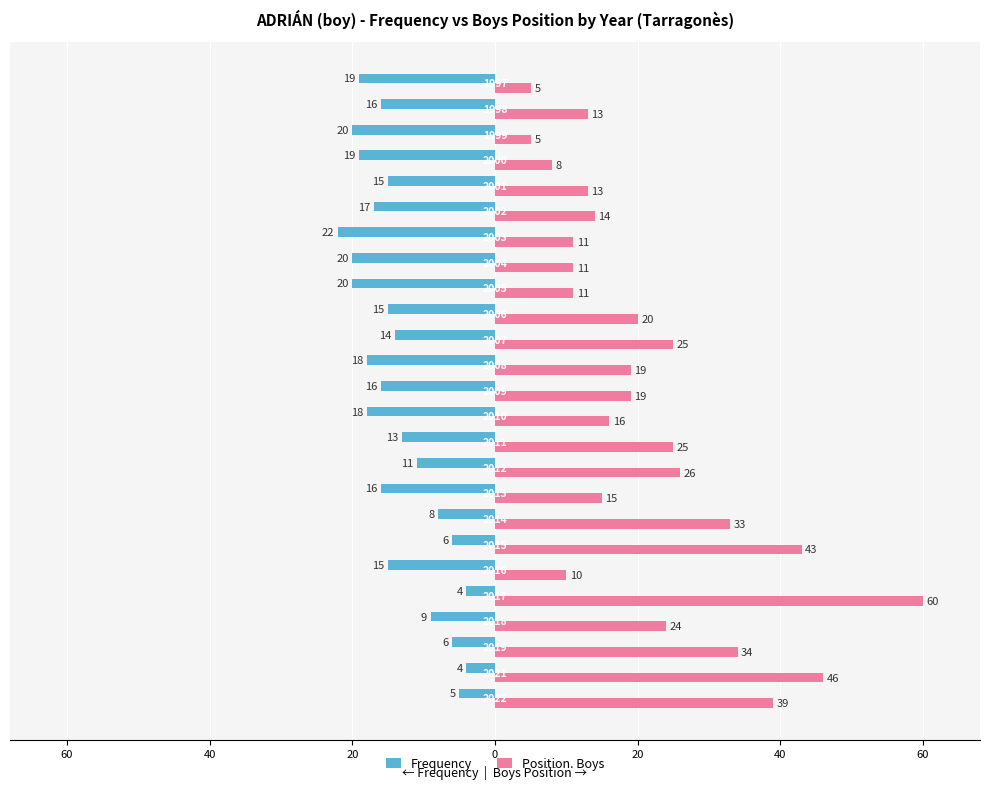

What are all the series names shown in the legend?

Frequency, Position. Boys